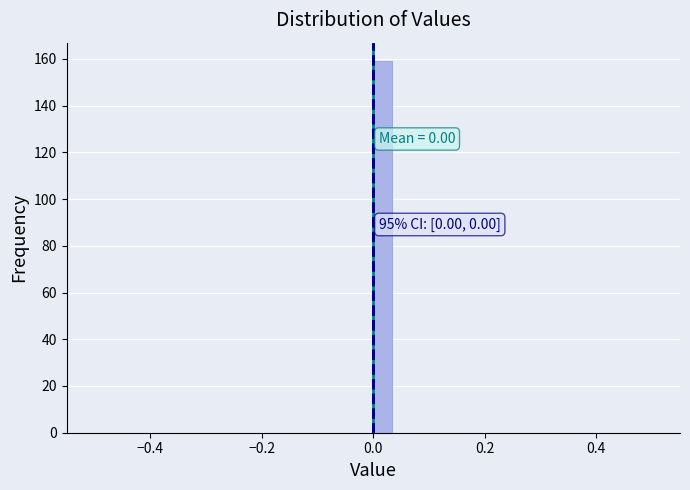

Around what value on the x-axis is the tallest bar? Give the approximate position of its centre, as read against the axis.

0.02